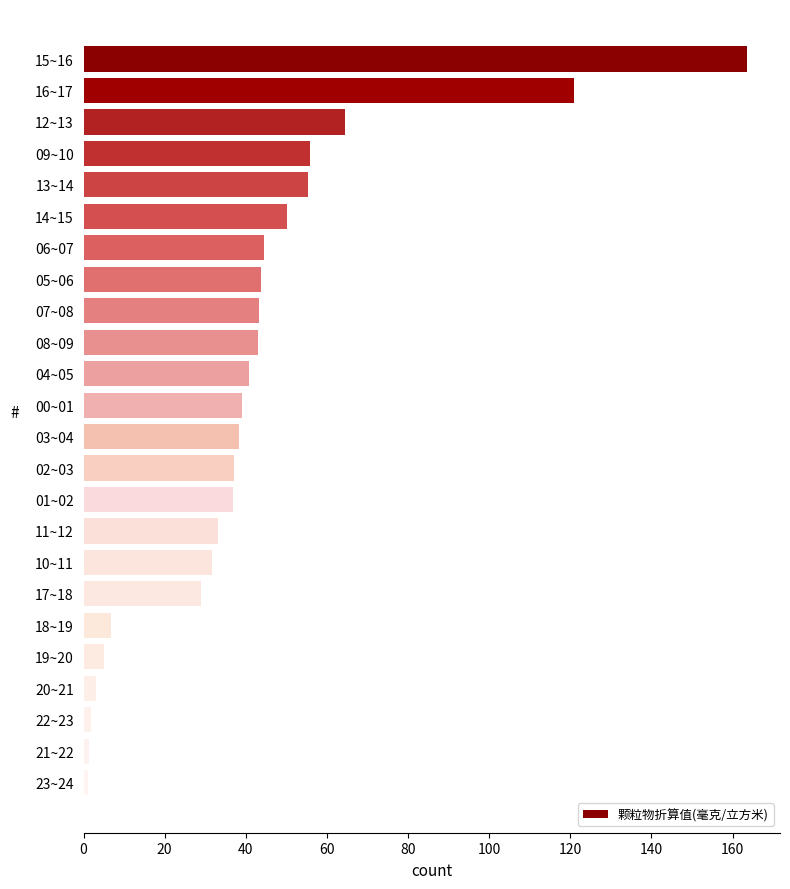

What is the label of the 14th bar from the bottom?

04~05